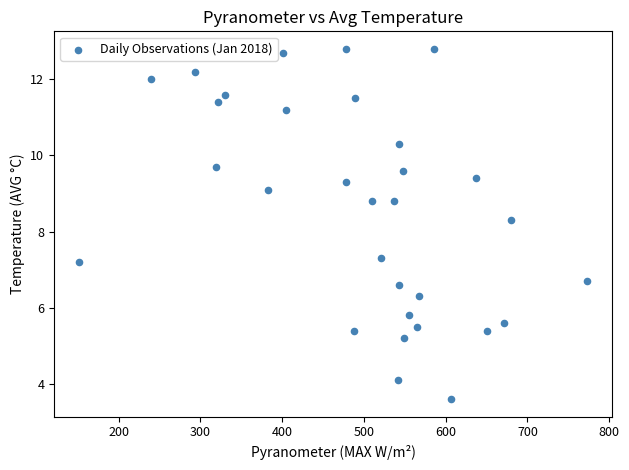

What Y value in the scatter plot is closest to 8?

8.3